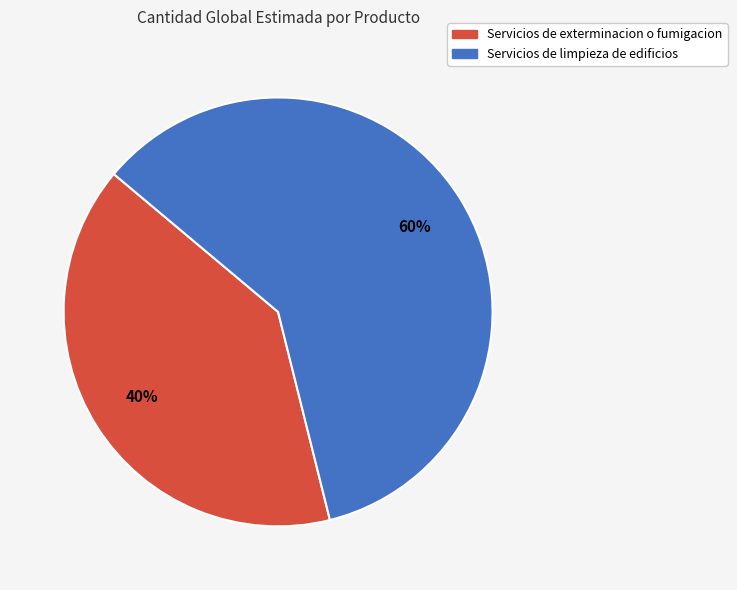

To the nearest percent, what is the difference between the largest and smallest slice percentages?

20%